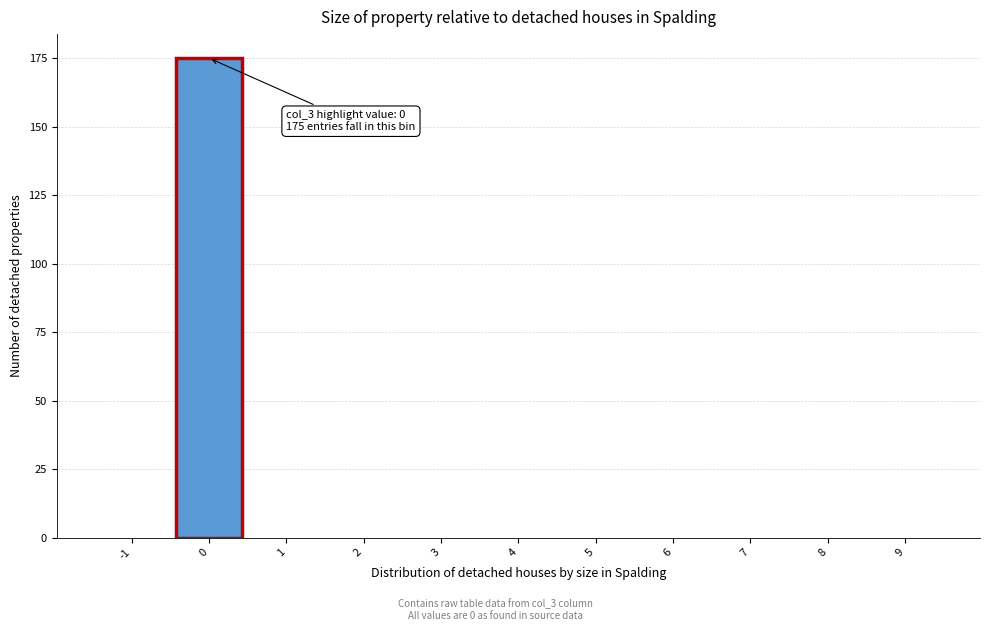

Reading left to right, extract all data points from this chart.

-1=0	0=175	1=0	2=0	3=0	4=0	5=0	6=0	7=0	8=0	9=0